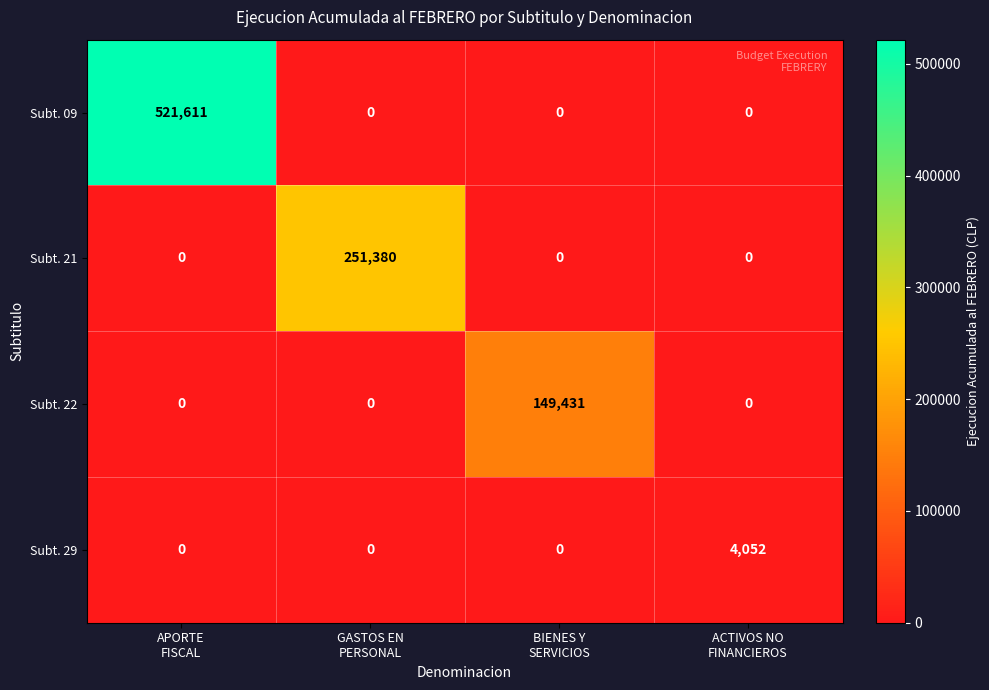

Count the Subt. 22 values in the range 0 to 149431.

4